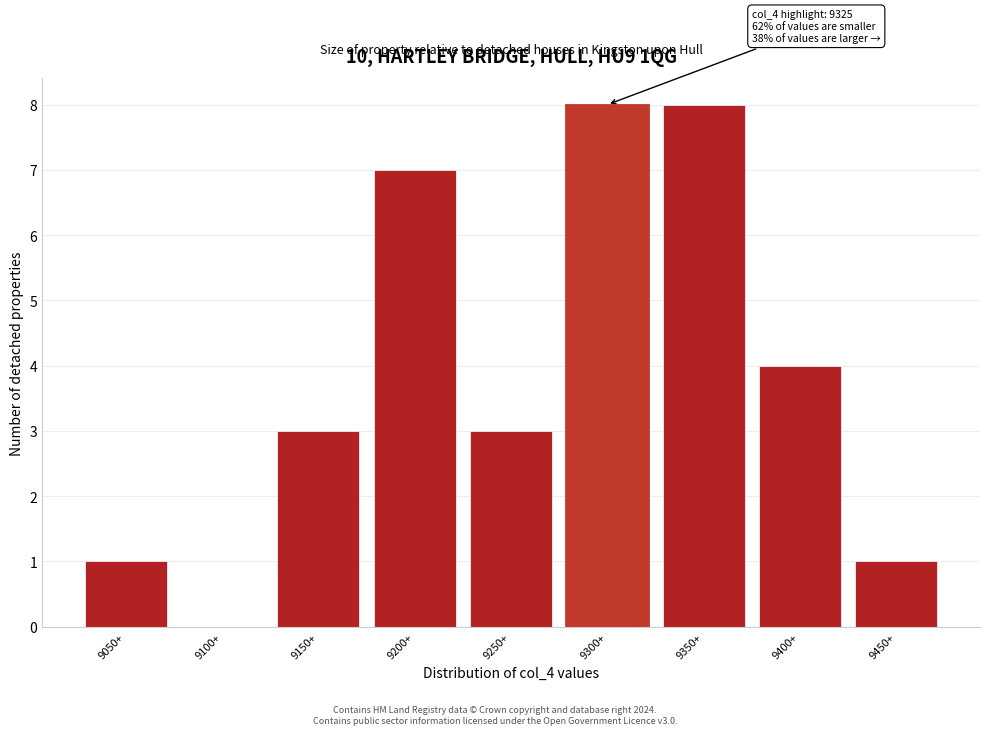

Reading left to right, list all the values displayed in this chart.

9050+=1	9100+=0	9150+=3	9200+=7	9250+=3	9300+=8	9350+=8	9400+=4	9450+=1